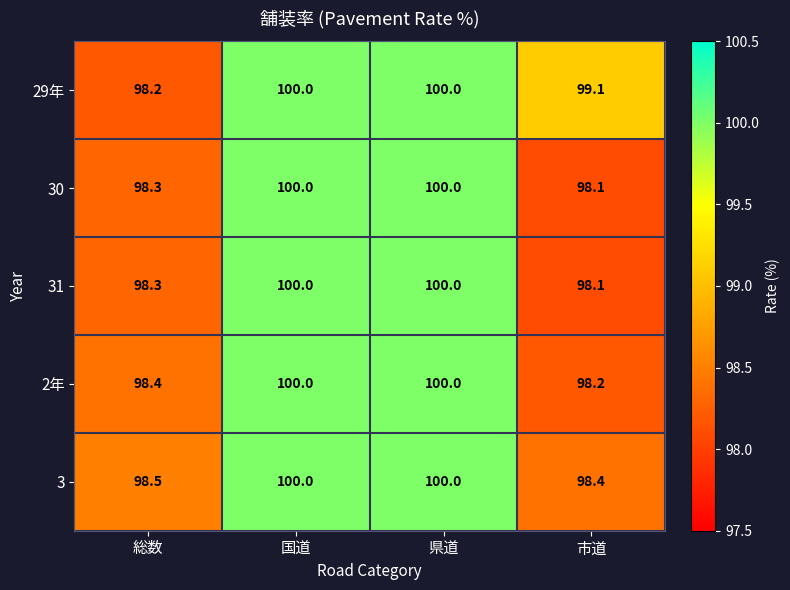

The 29年 series shows 29.7 at 国道. True or false?

False